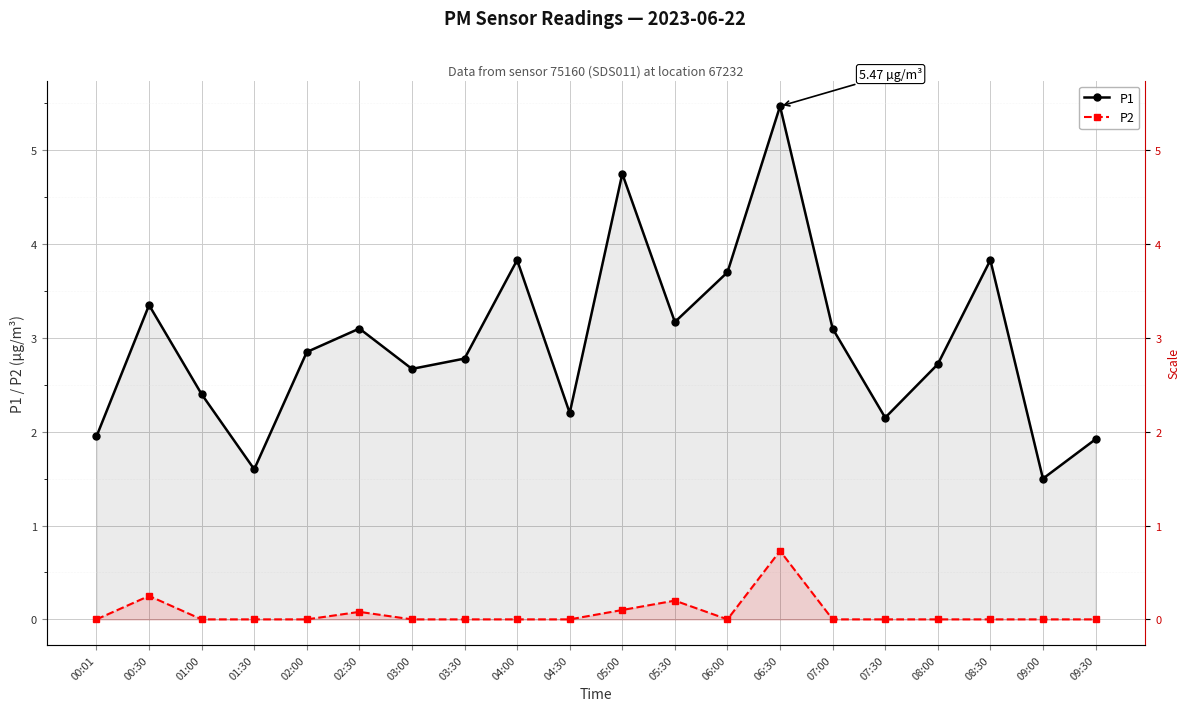

What is the sum of all P2 values?

1.4